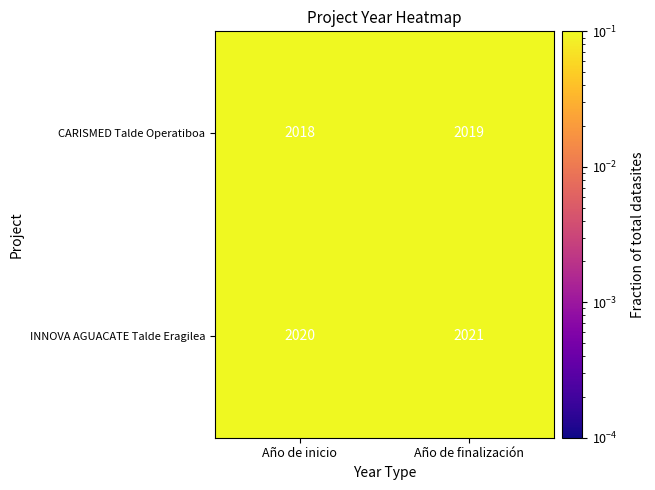

True or false: INNOVA AGUACATE Talde Eragilea has a value of 2021 at Año de finalización.

True